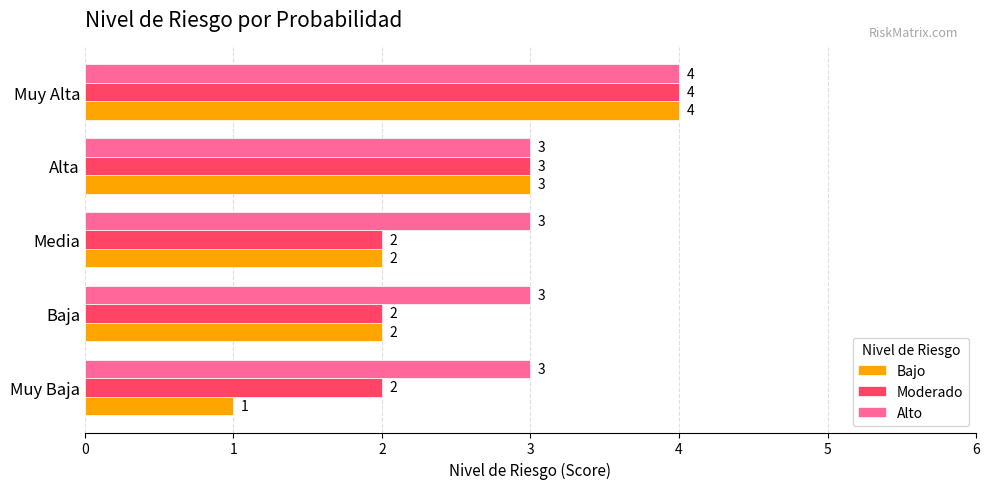

What is the average value of the Moderado series?

3